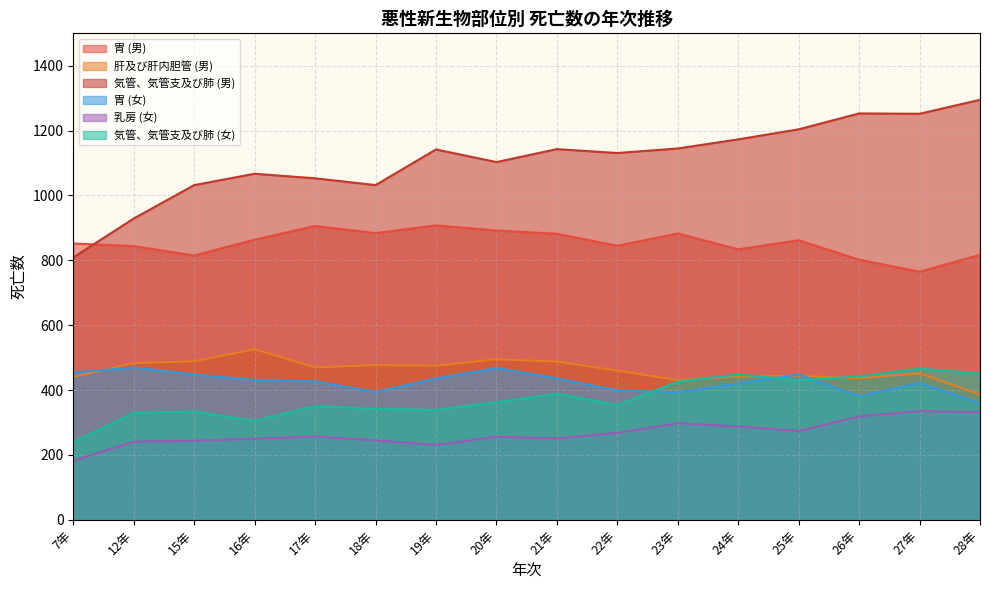

True or false: 胃 (男) has more than 1 points higher than both neighbors.

True